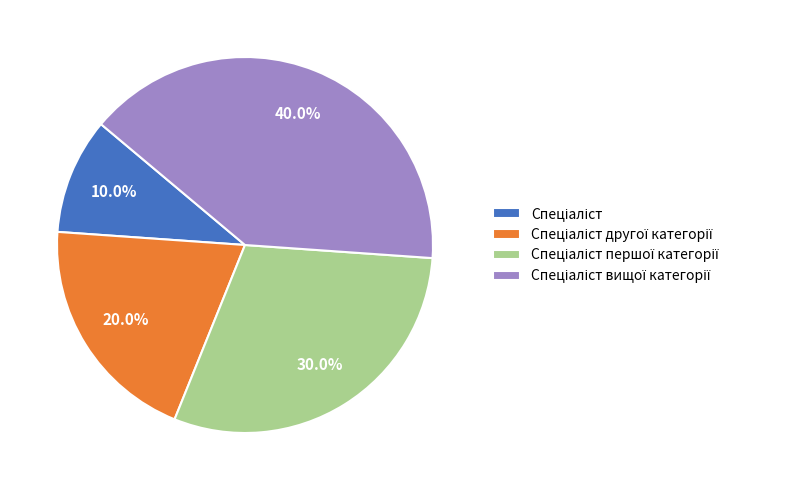

Does any single category account for the majority?

No